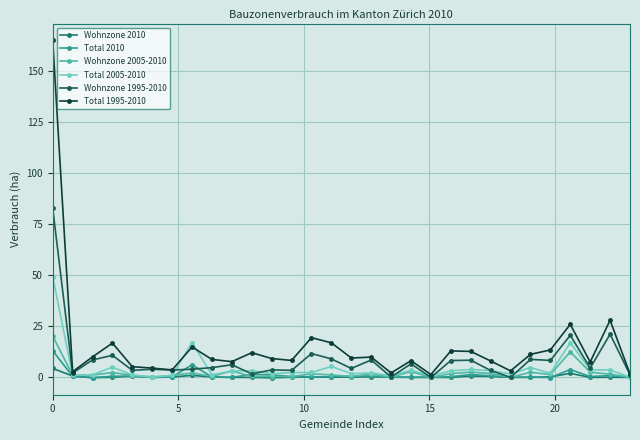

What is the highest value of the Wohnzone 2010 series?

4.4